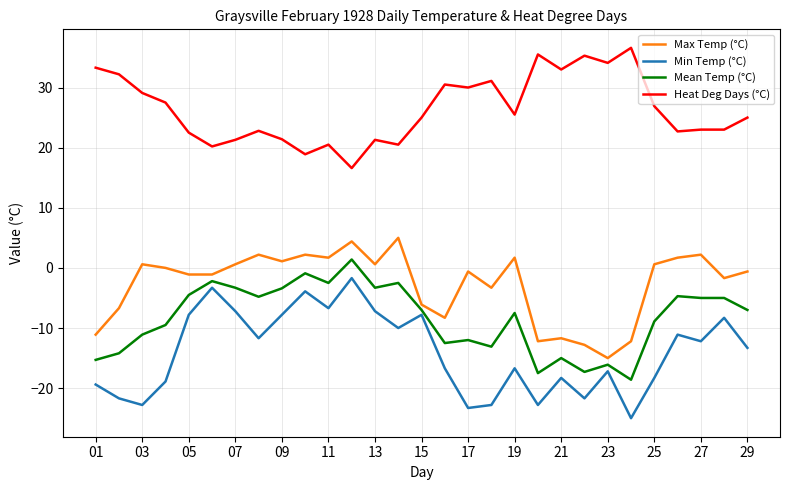

Which series has the largest total across all categories?

Heat Deg Days (°C)